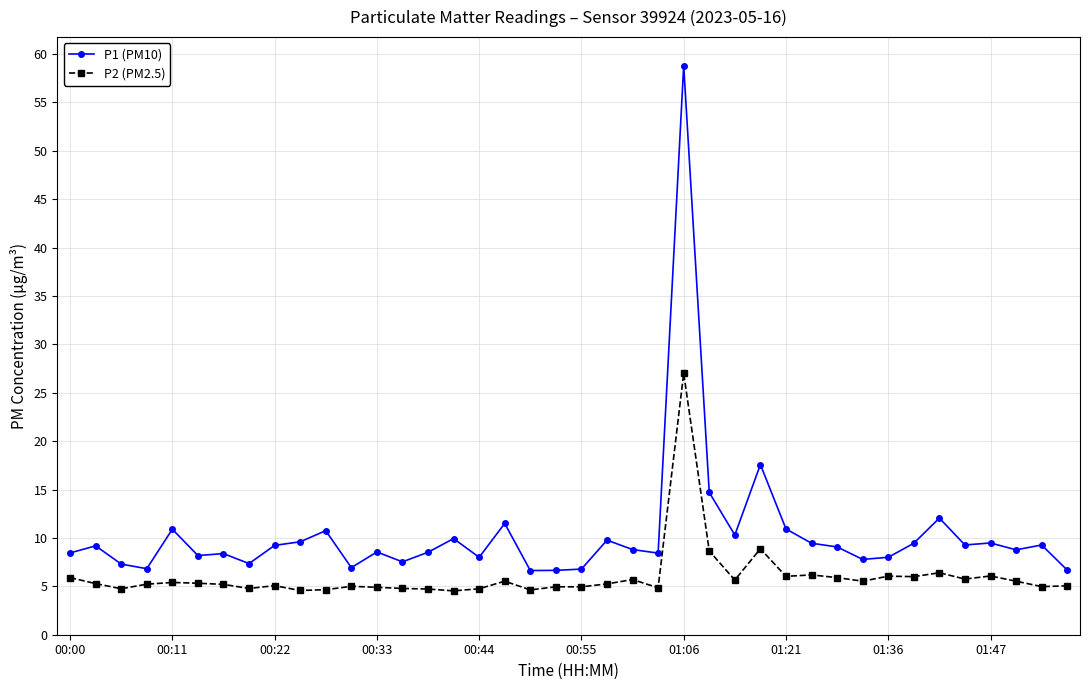

Rank the series by their average value, from highest to lowest.

P1 (PM10), P2 (PM2.5)